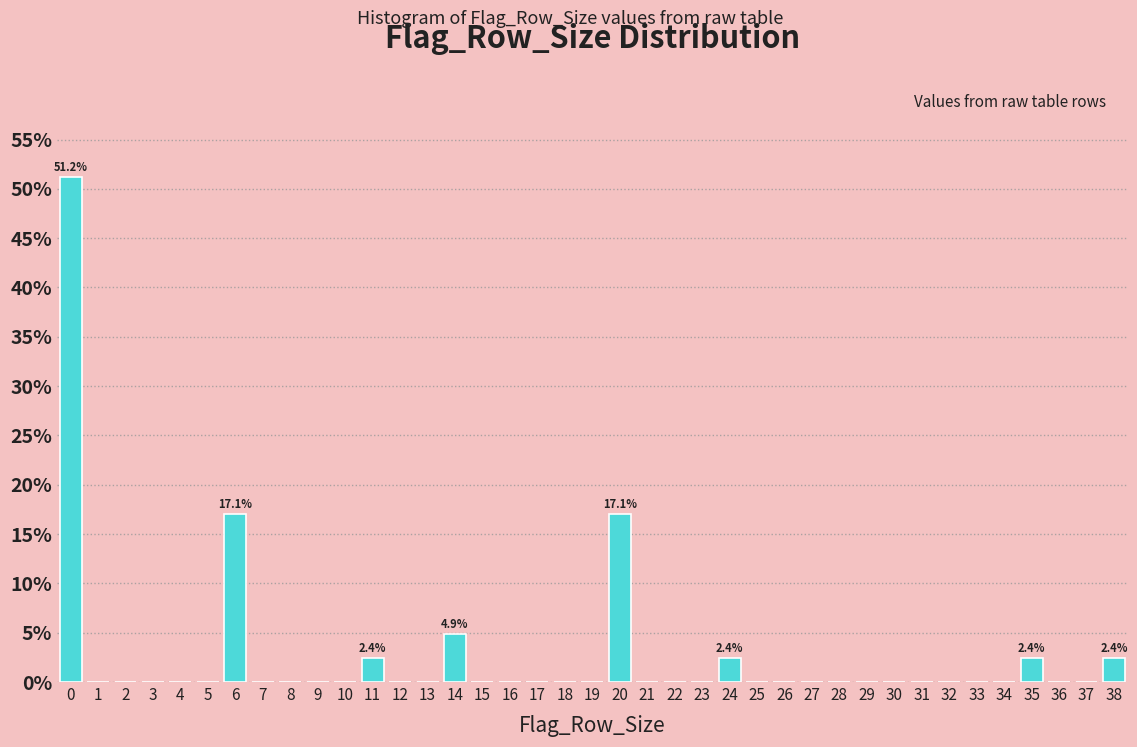

Which range on the x-axis has the tallest bar?

-0.5 to 0.5